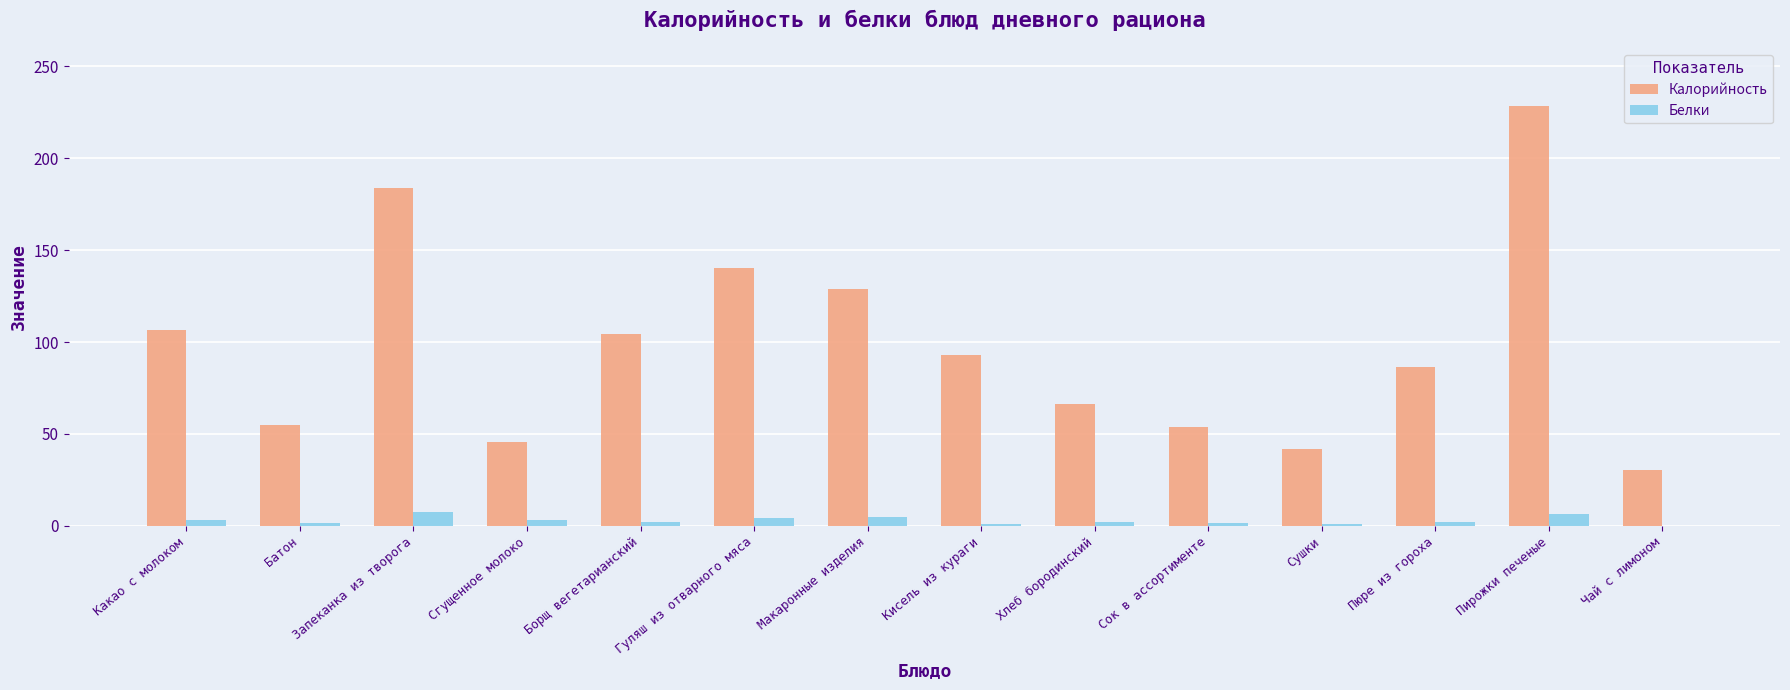

Which series has the largest total across all categories?

Калорийность